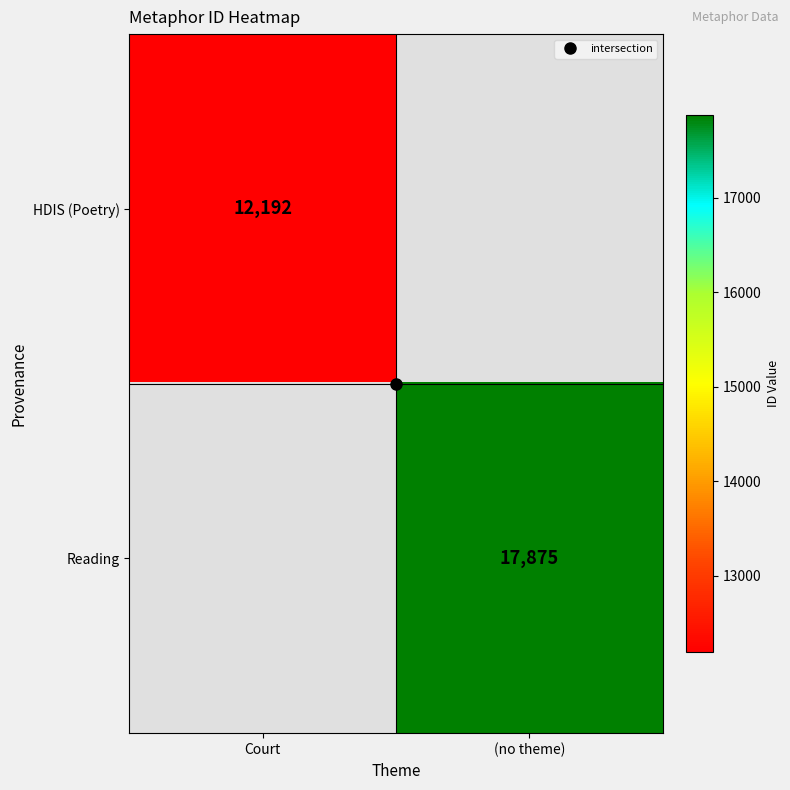

Rank the series at Court from highest to lowest value.

HDIS (Poetry), Reading